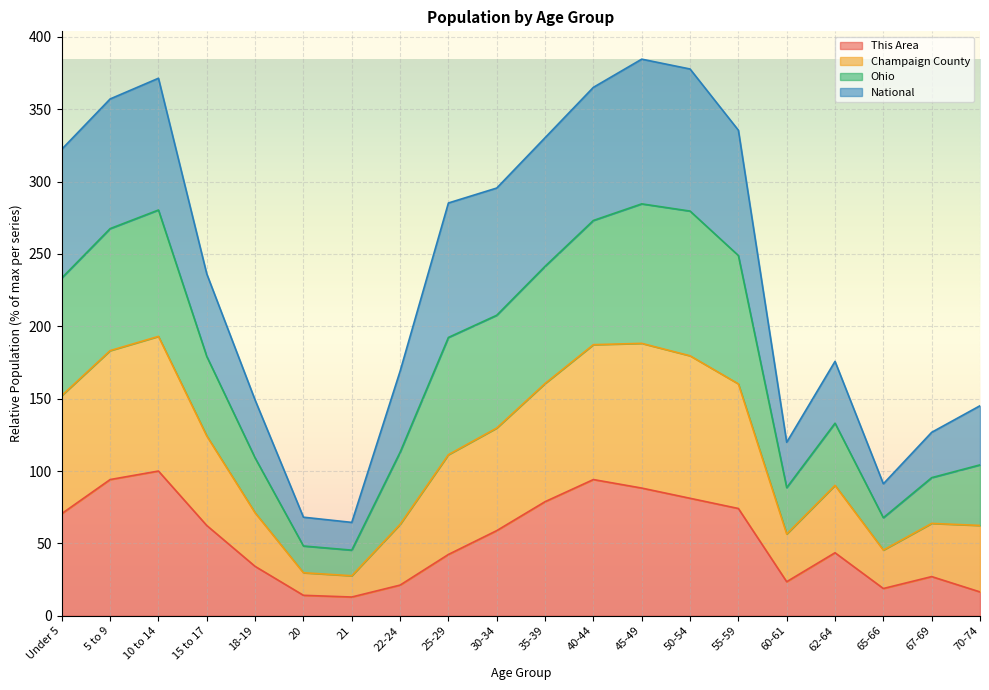

In This Area, how many points are higher than both neighbors (excluding endpoints)?

4